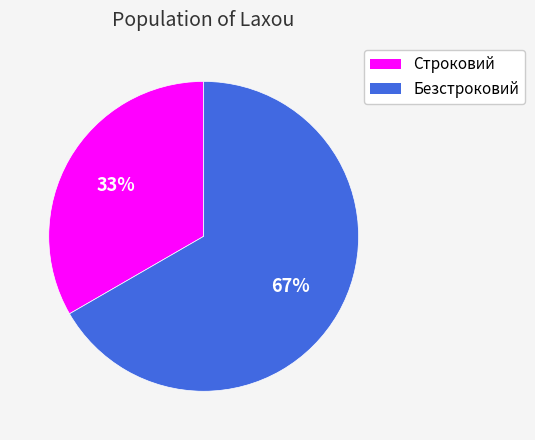

Combined, do Строковий and Безстроковий account for over 50%?

Yes